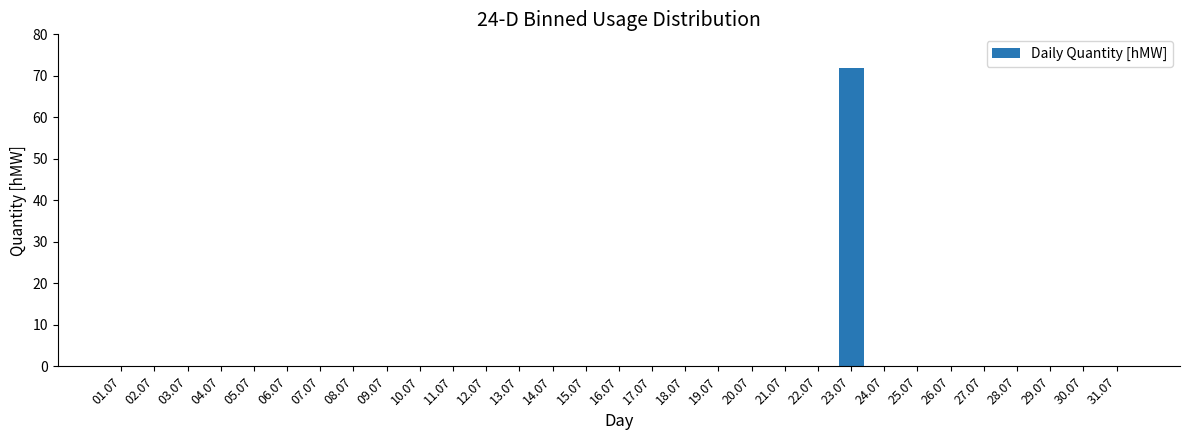

What is the sum of all values?

72